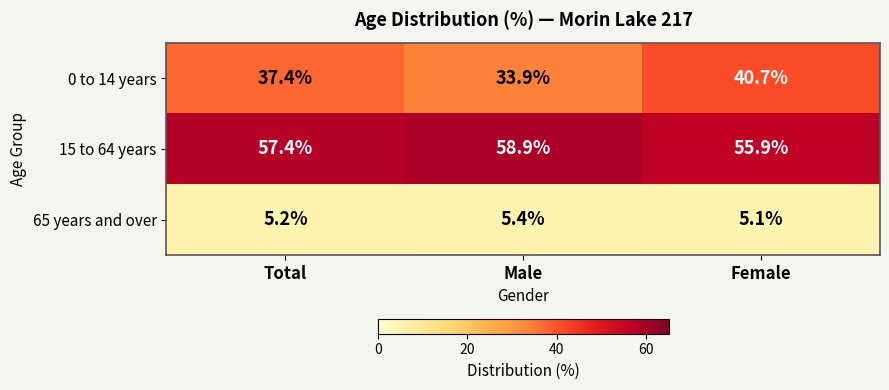

What is the sum of all 15 to 64 years values?

172.2